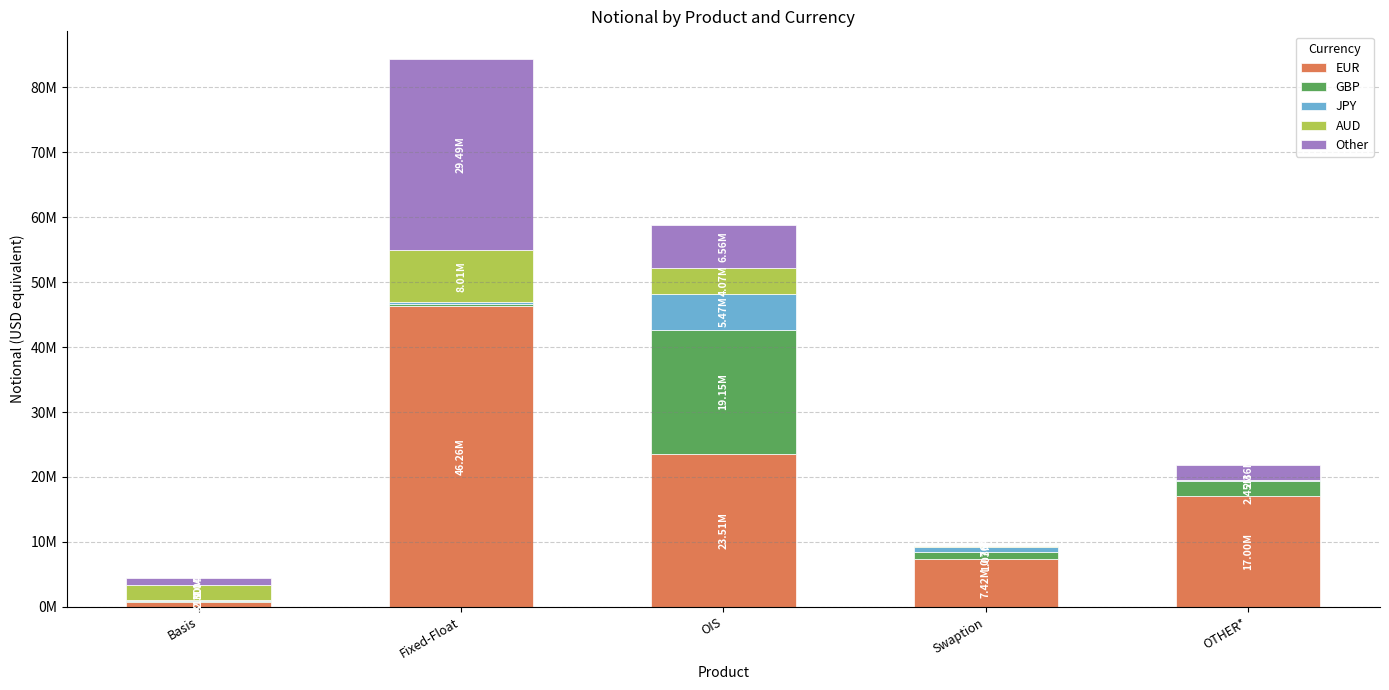

What are all the series names shown in the legend?

EUR, GBP, JPY, AUD, Other